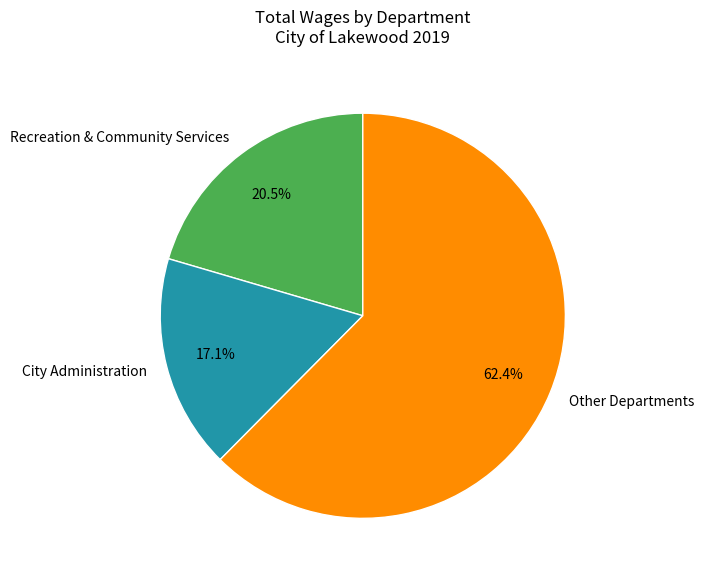

Which has a higher value, Other Departments or Recreation & Community Services?

Other Departments